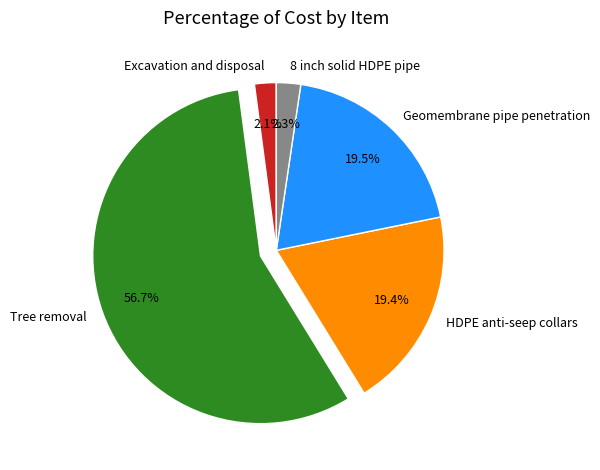

How many segments does this pie chart have?

5